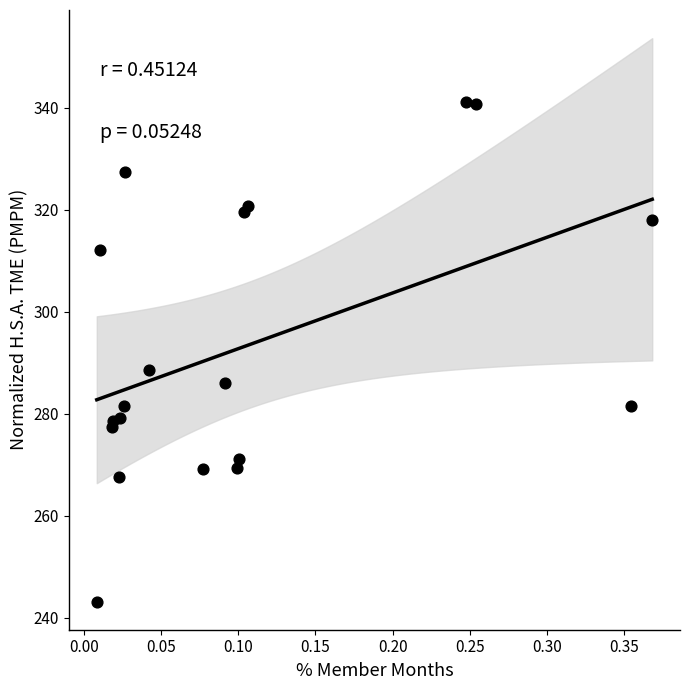

What Y value in the scatter plot is closest to 292?

288.6